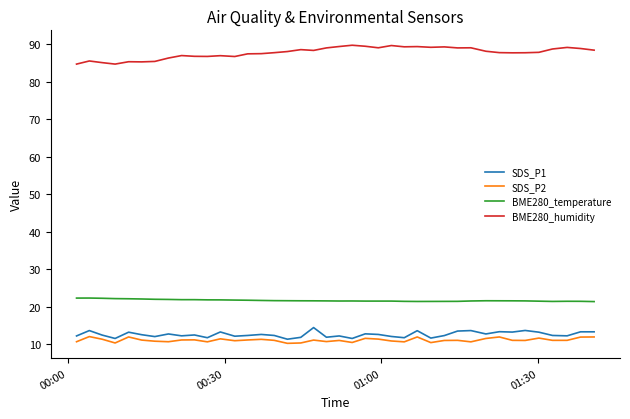

True or false: SDS_P1 and BME280_temperature cross at least once.

False